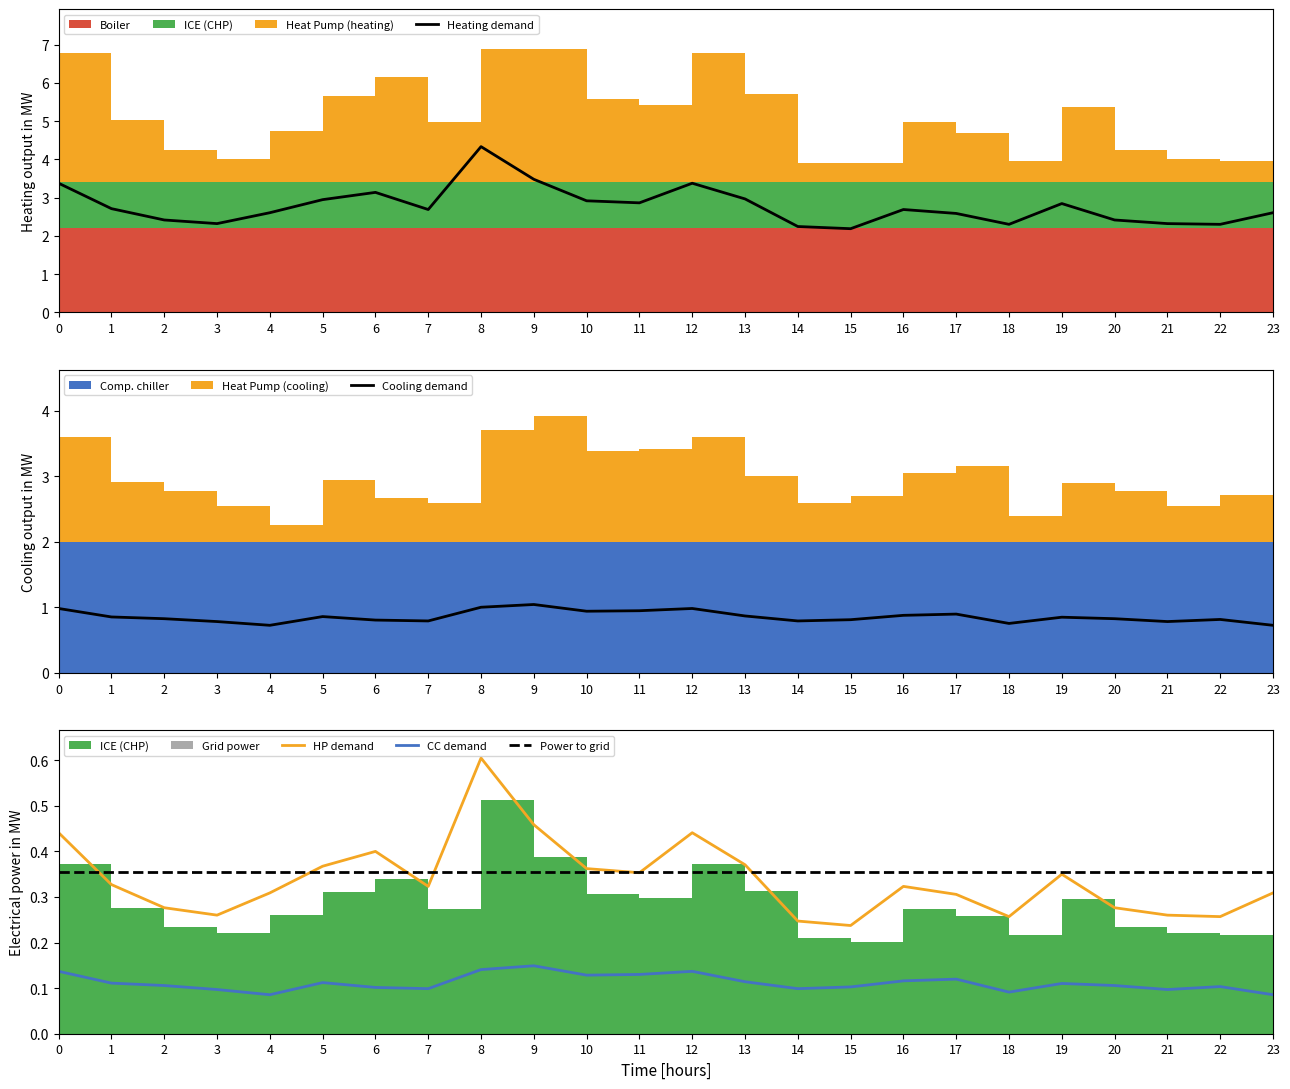

Between 14 and 1, which is larger?

1